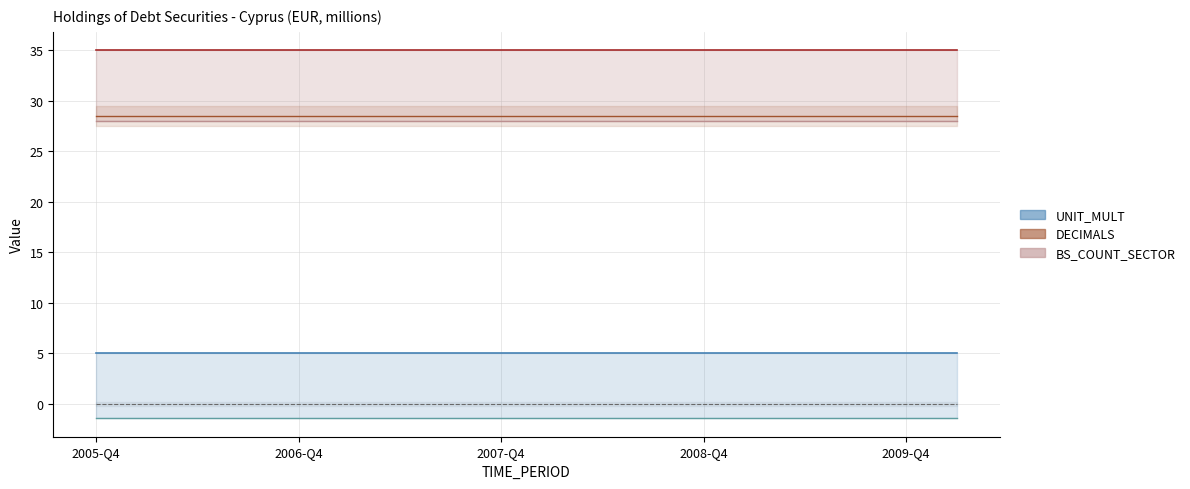

True or false: UNIT_MULT (upper) has more than 1 interior local peaks.

False